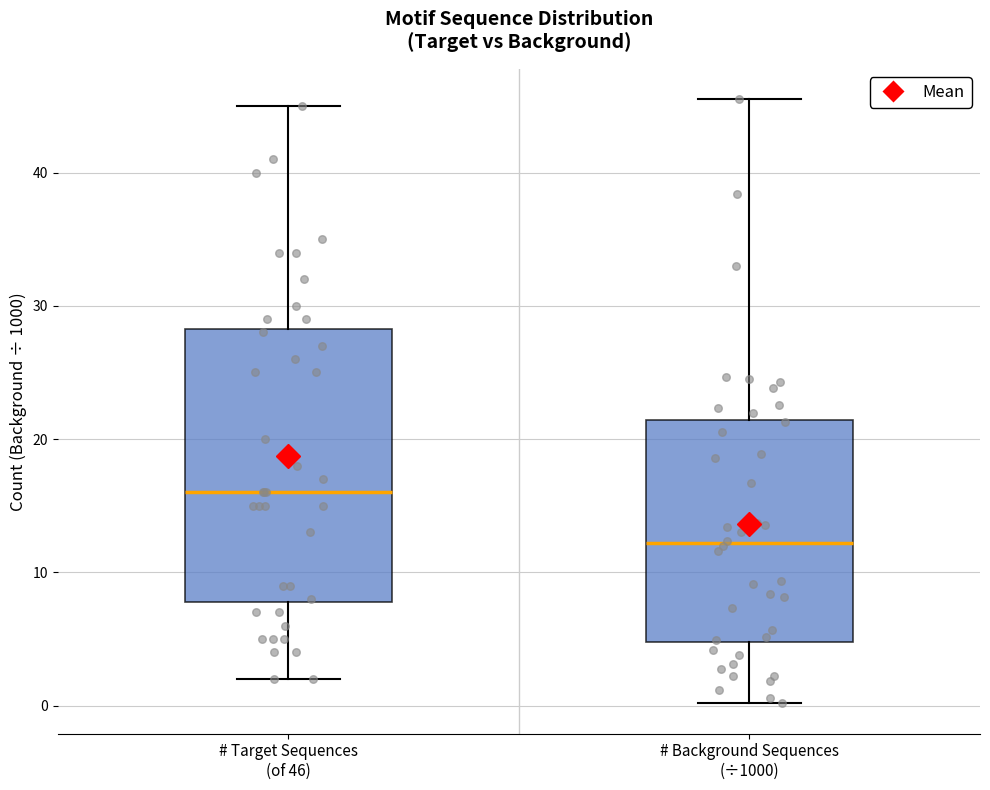

Reading left to right, transcribe this box plot: for each box, give where its median line is, the range the box spans, and where its two whiskers end, as read against the y-axis. The values are not printed on the chart, so give them approximately, as read against the axis.

# Target Sequences (of 46): median 16, box 8 to 28, whiskers 2 to 45
# Background Sequences (÷1000): median 12, box 5 to 21, whiskers 0 to 46